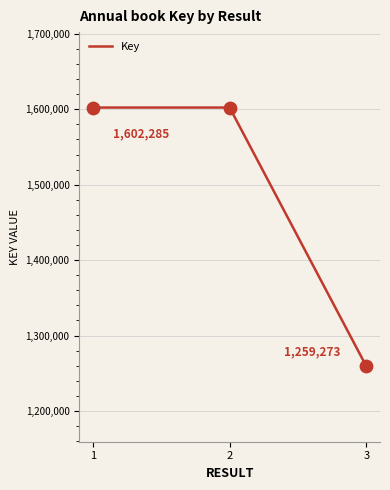

What is the change in value from 2 to 3?

-343007